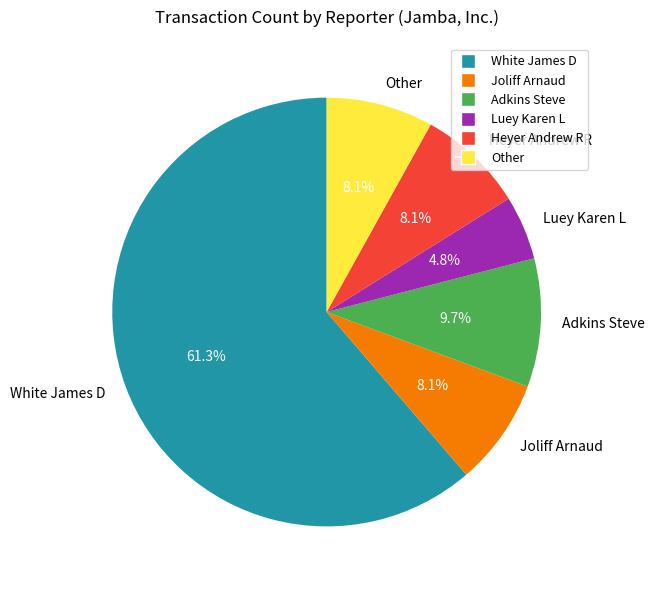

Is it true that Luey Karen L is 5% of the pie?

True